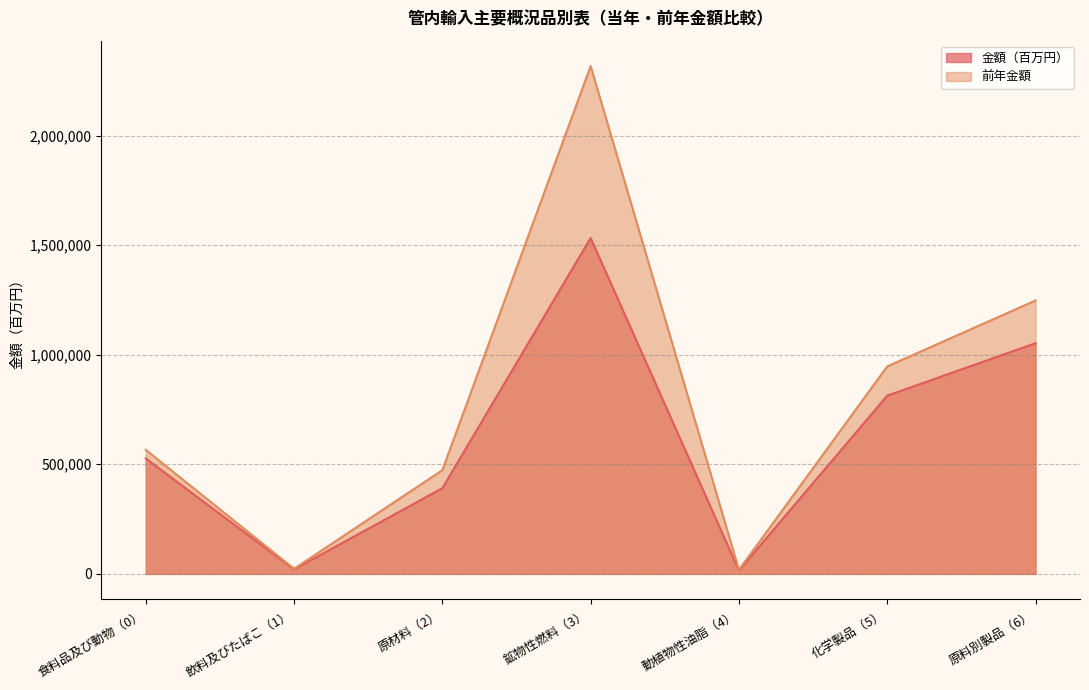

What is the highest value of the 金額（百万円） series?

1532547.8